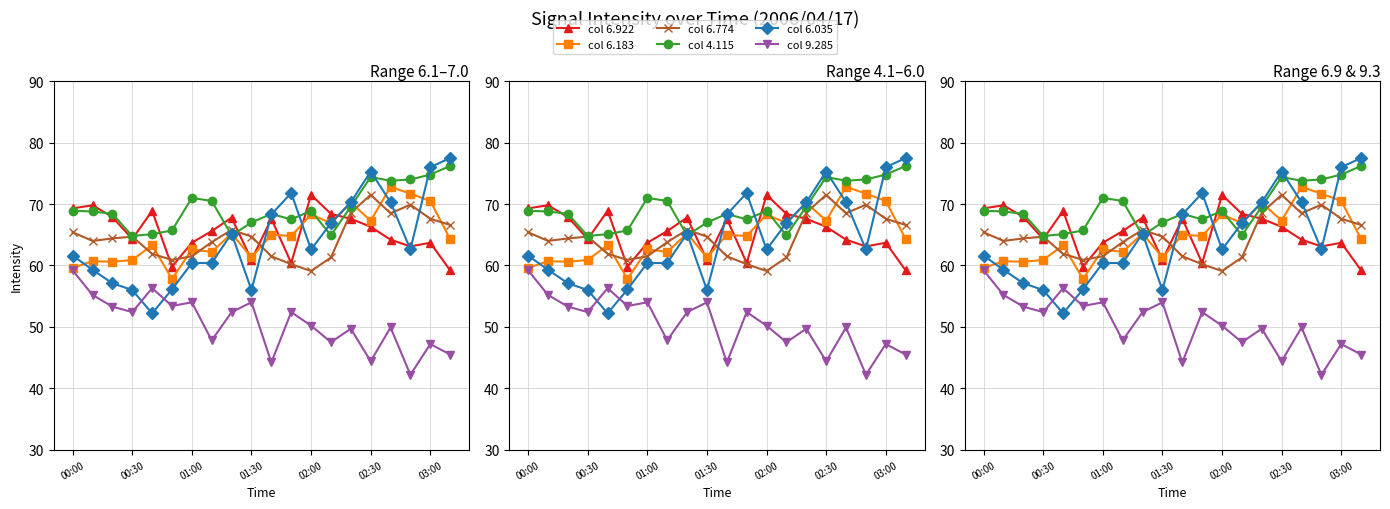

In col 6.183, how many points are higher than both neighbors (excluding endpoints)?

8